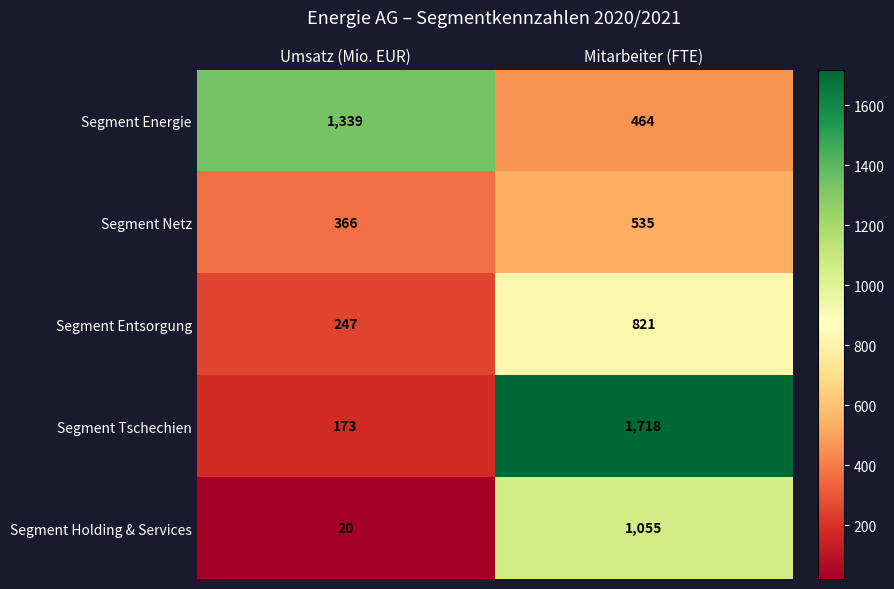

What is the highest value of the Segment Energie series?

1339